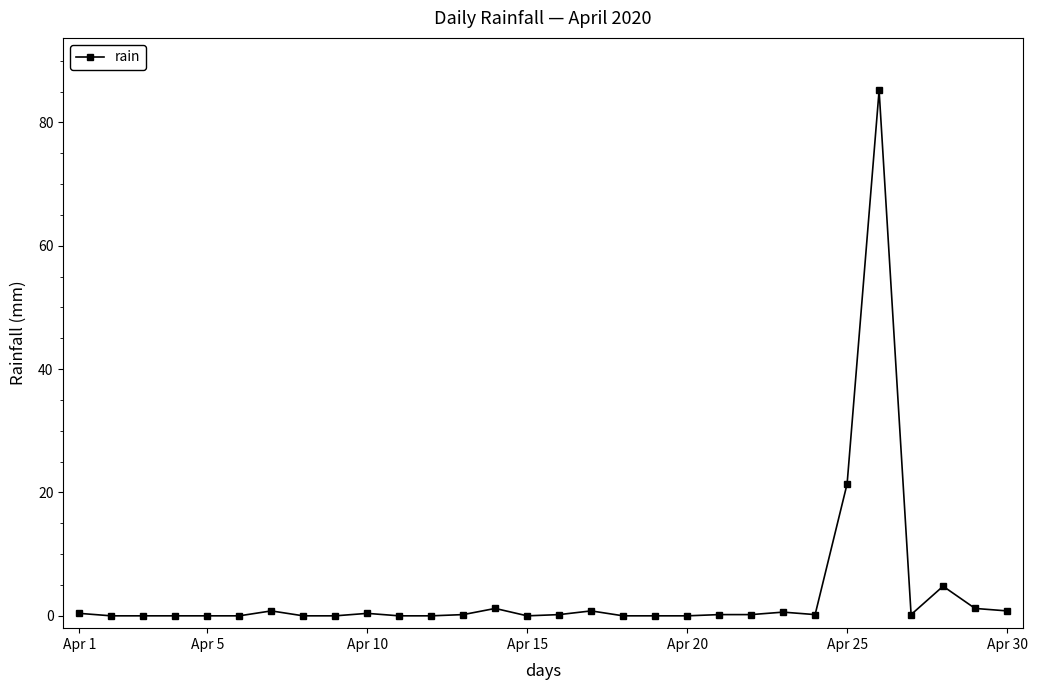

What is the difference between the maximum and minimum values?

85.2